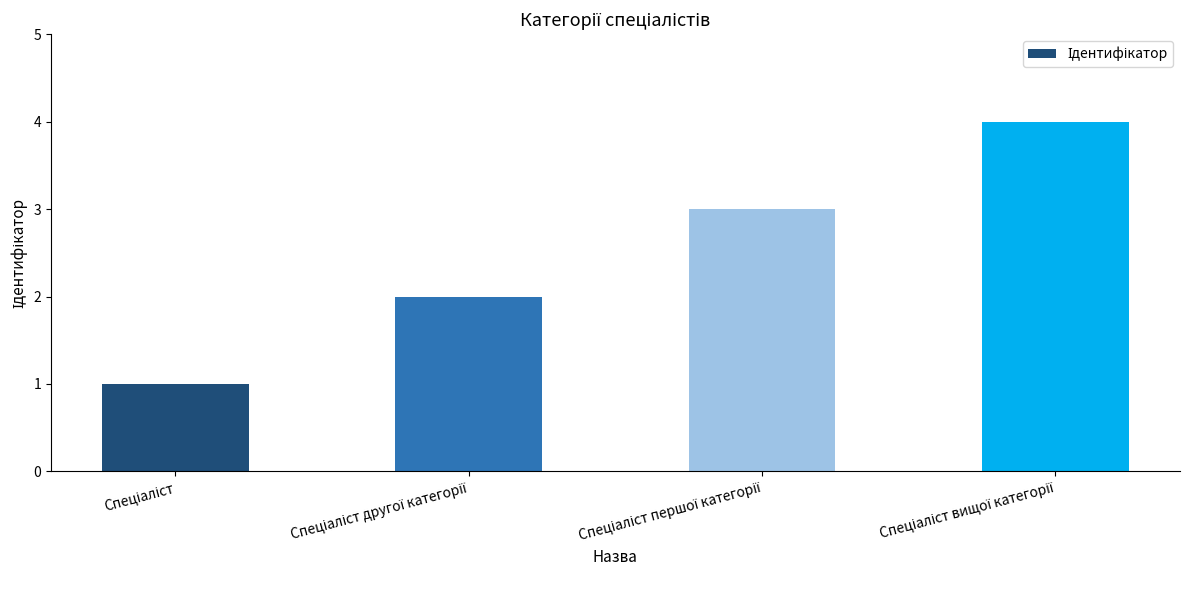

How many bars are there in total?

4